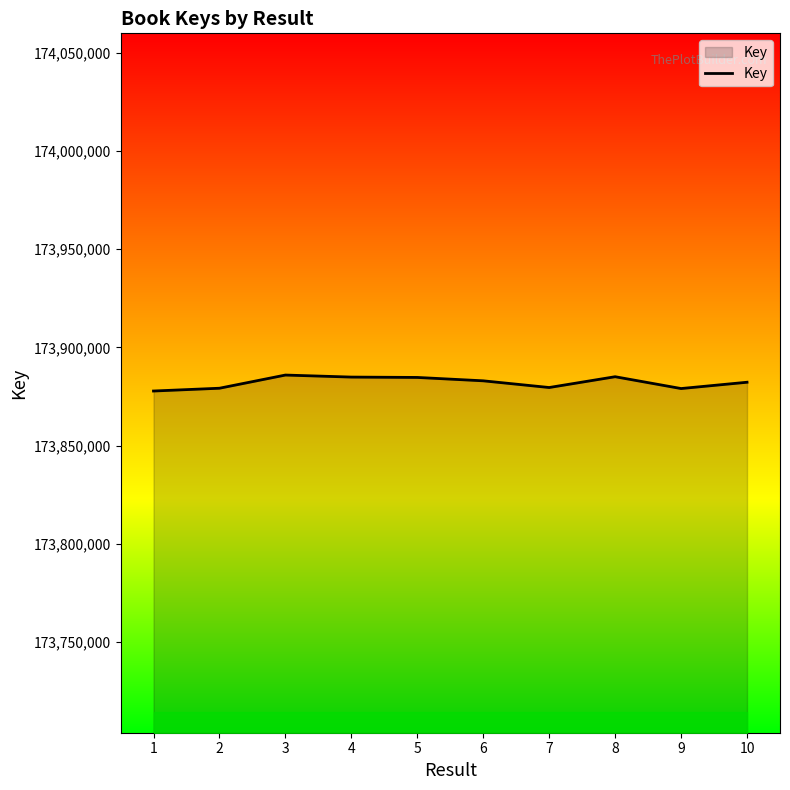

What is the difference between the maximum and minimum values?

8124